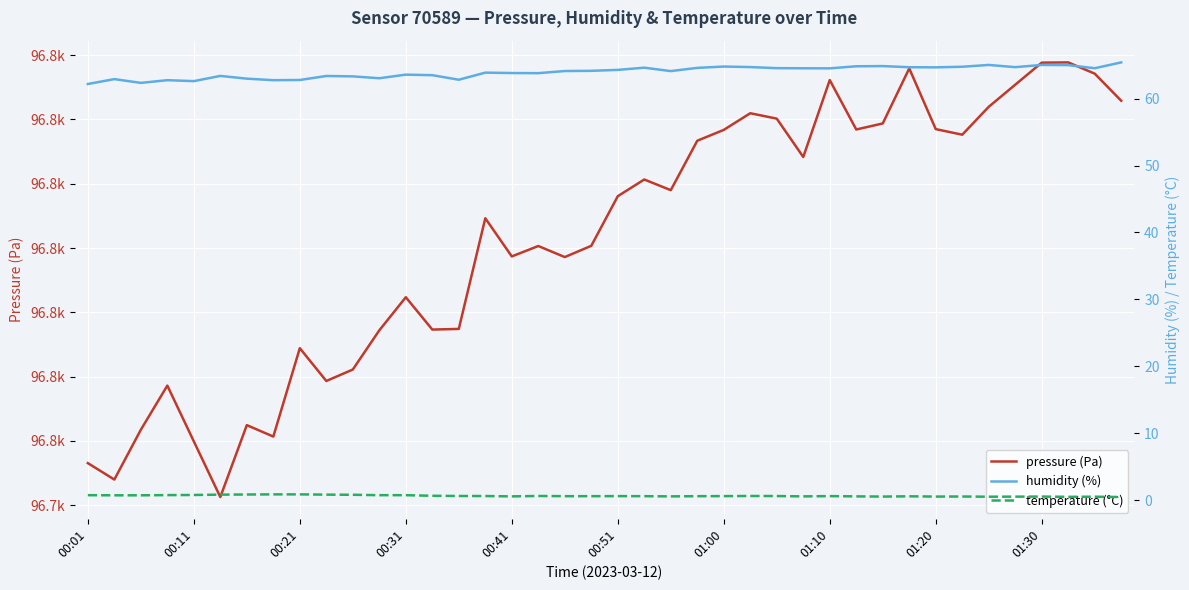

What are all the series names shown in the legend?

pressure (Pa), humidity (%), temperature (°C)